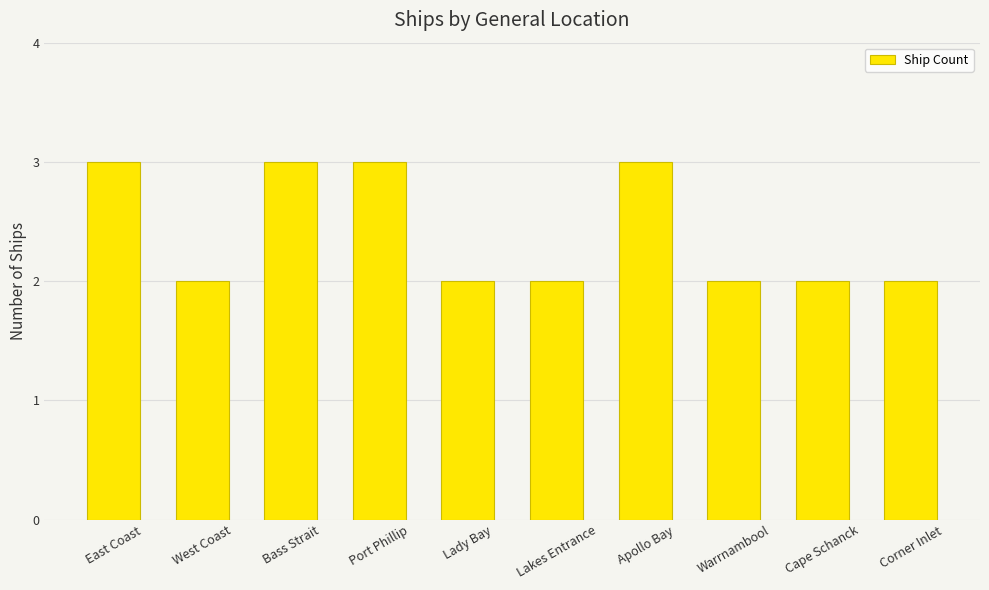

Count the values in the range 2 to 3.

10